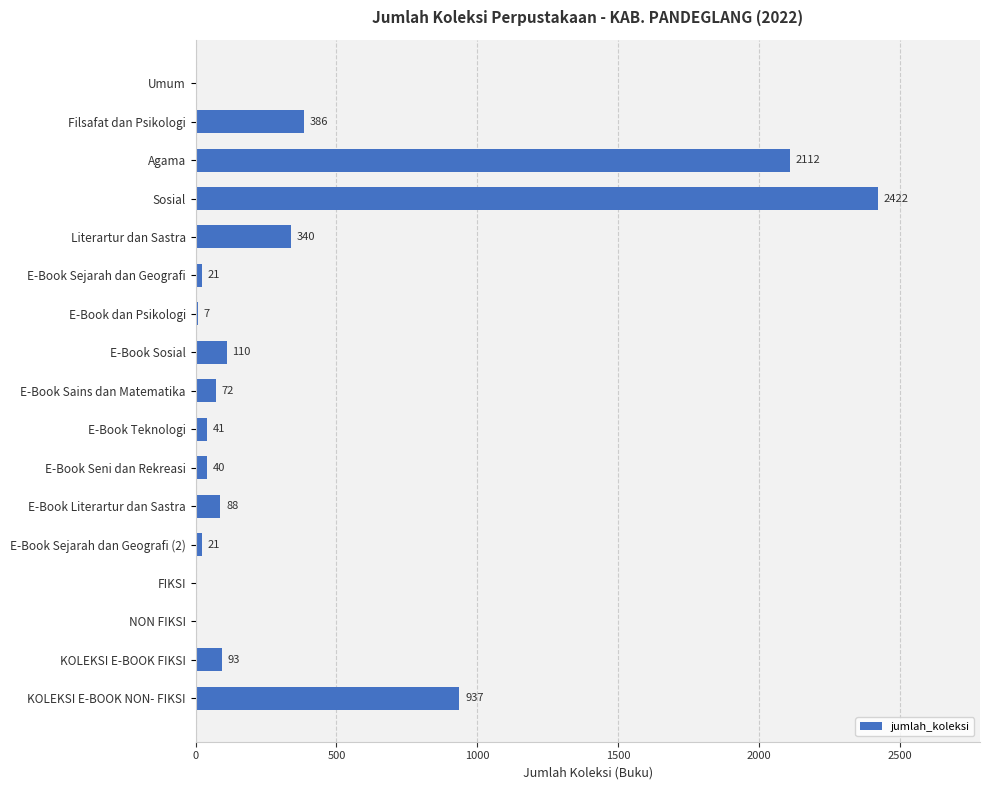

What is the change in value from NON FIKSI to Filsafat dan Psikologi?

+386